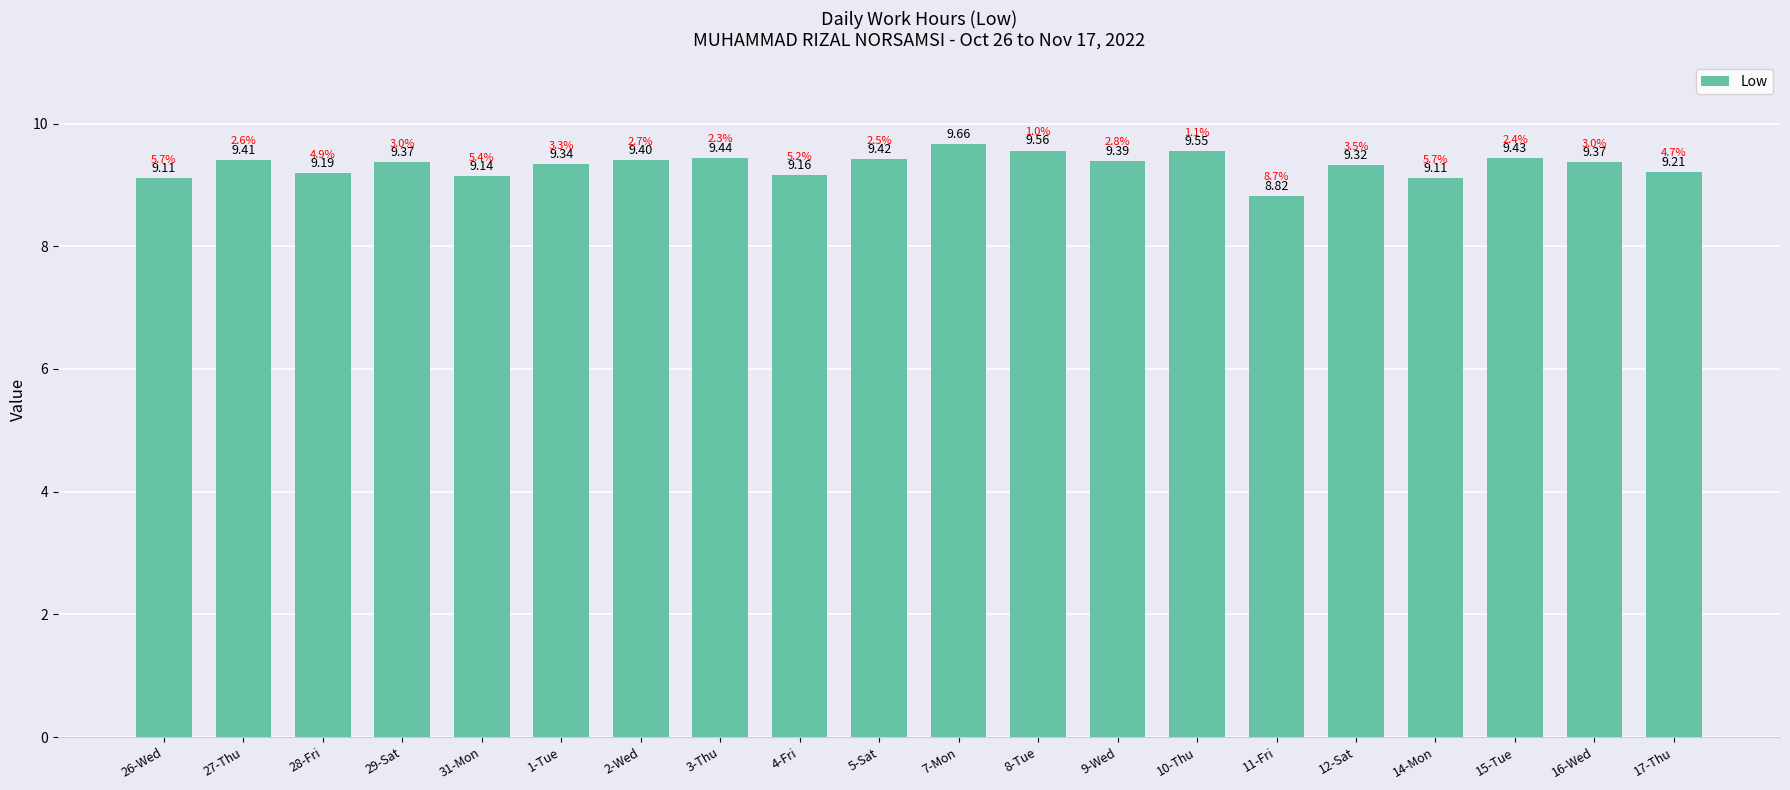

What is the change in value from 1-Tue to 10-Thu?

+0.2